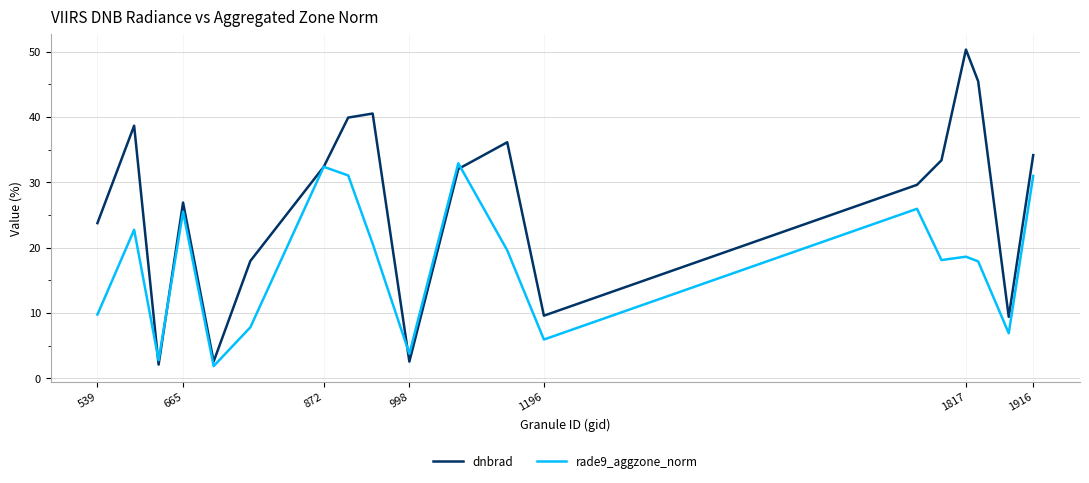

What is the maximum value for dnbrad?

50.3